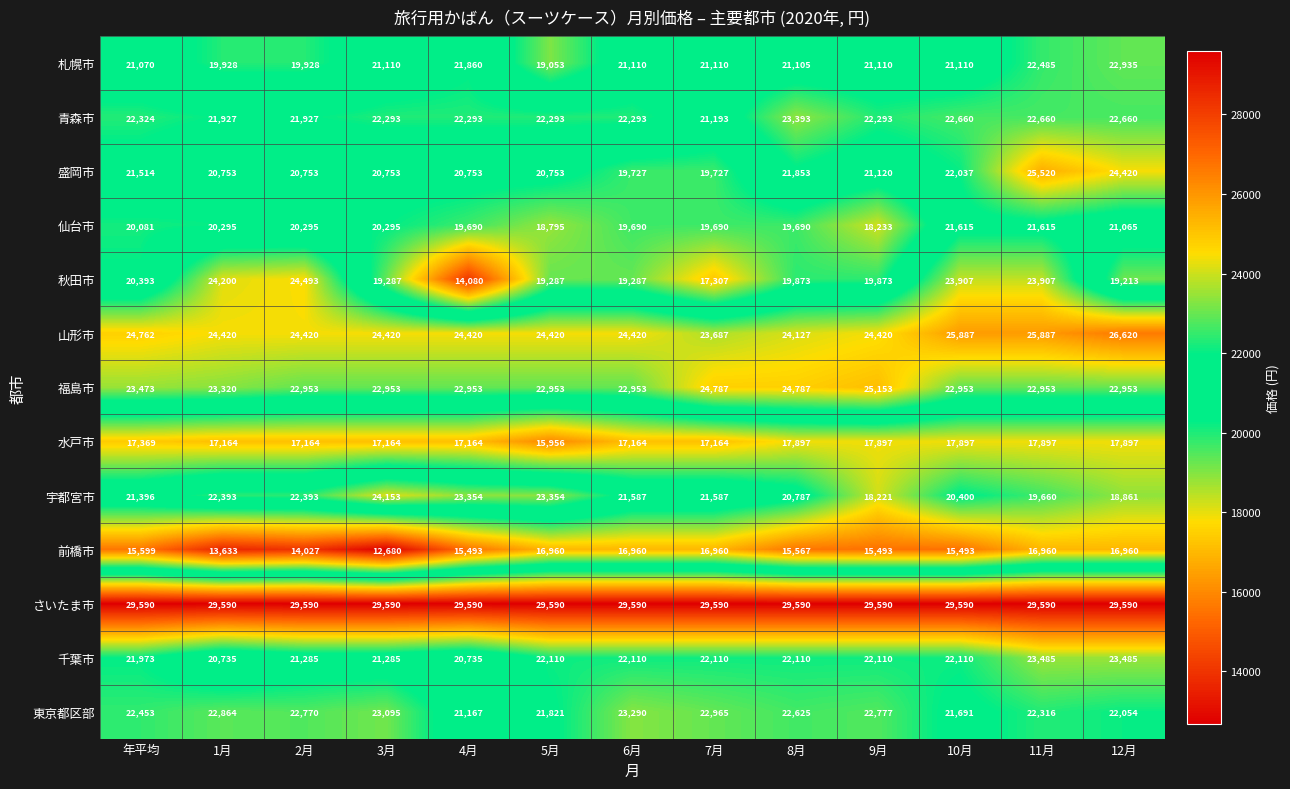

How many distinct data groups are displayed?

13